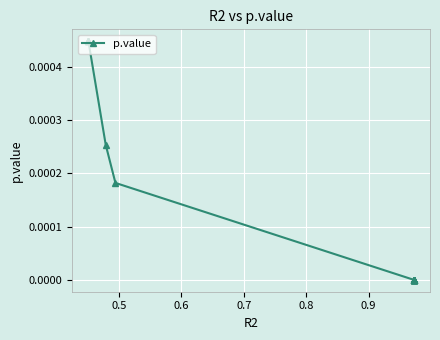

How many lines are shown in the chart?

1